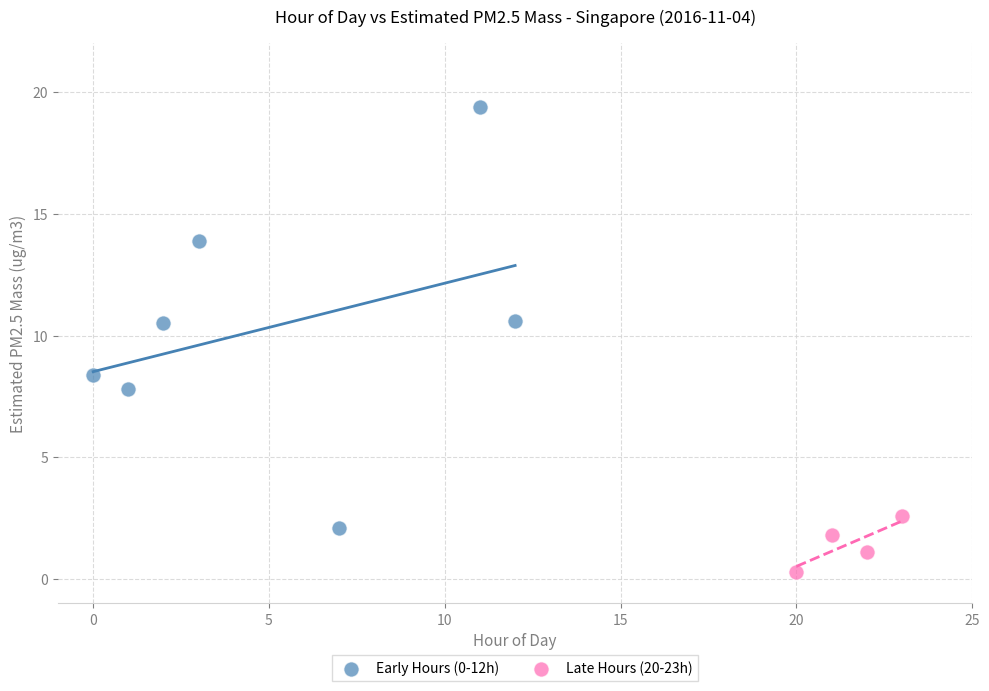

What are all the series names shown in the legend?

Early Hours (0-12h), Late Hours (20-23h)